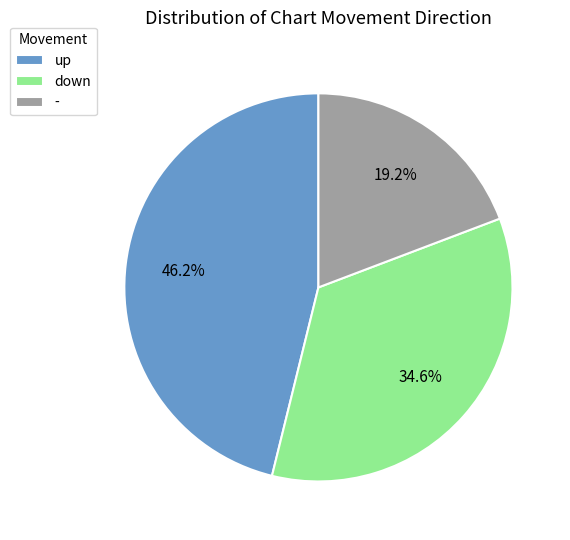

Approximately how many times larger is the value at - compared to up?

0.4